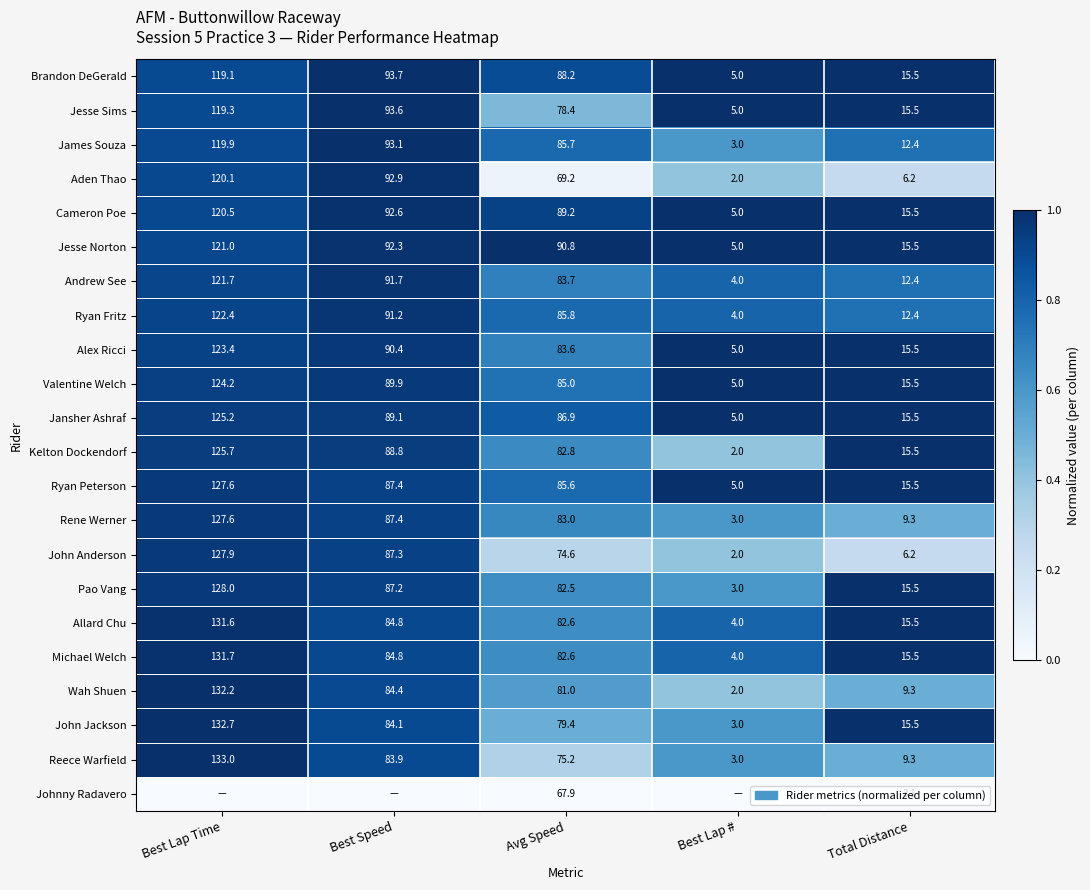

List the labels in order of Andrew See value, smallest first.

Best Lap #, Total Distance, Avg Speed, Best Speed, Best Lap Time